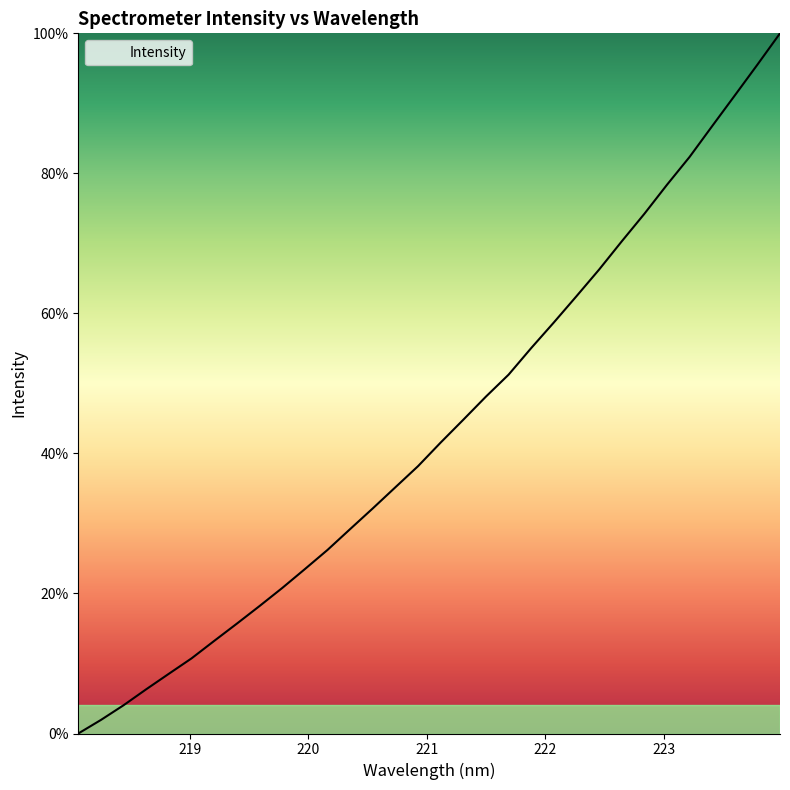

What is the maximum value shown in the chart?

100.0